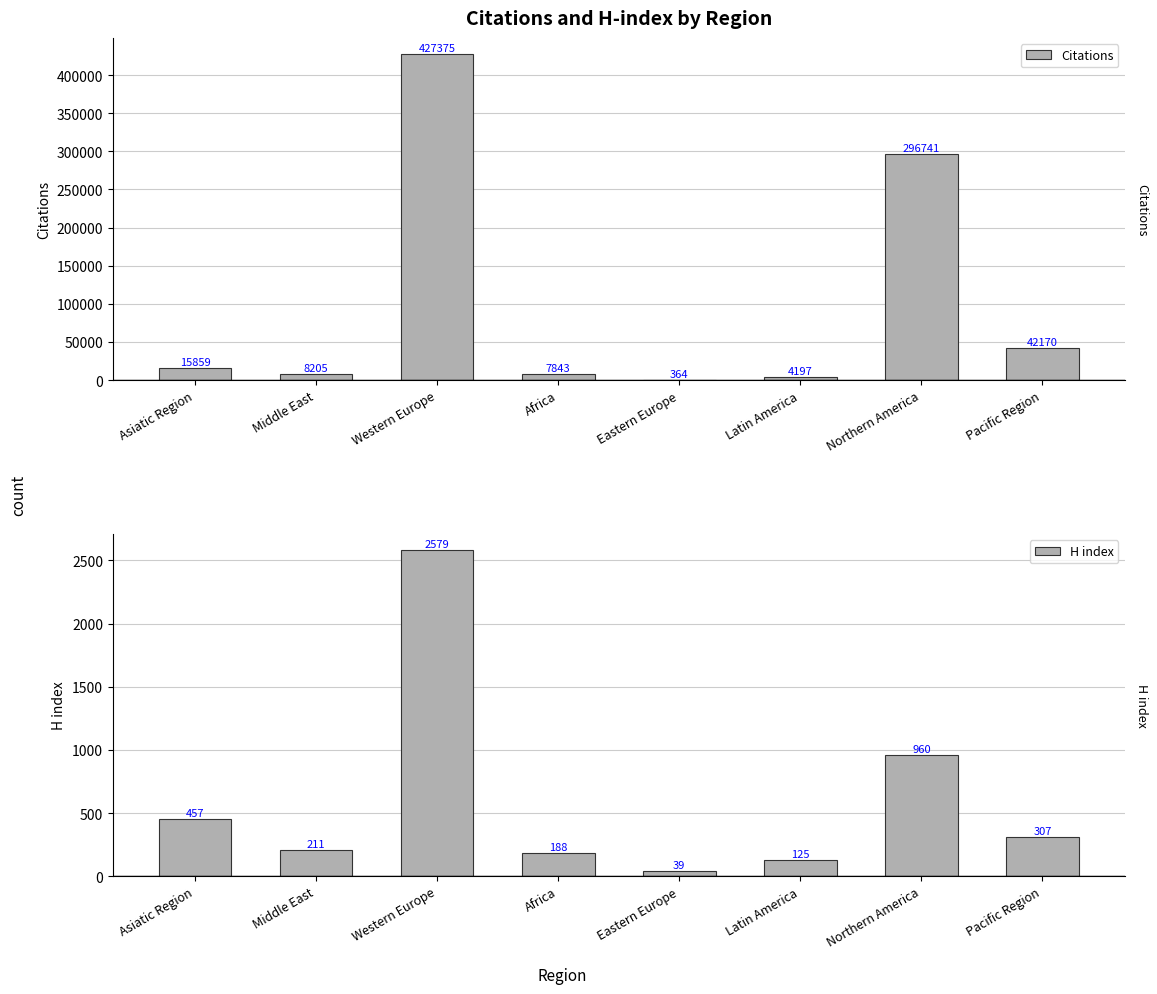

What is the value of the H index bar at the 4th from the left?

188